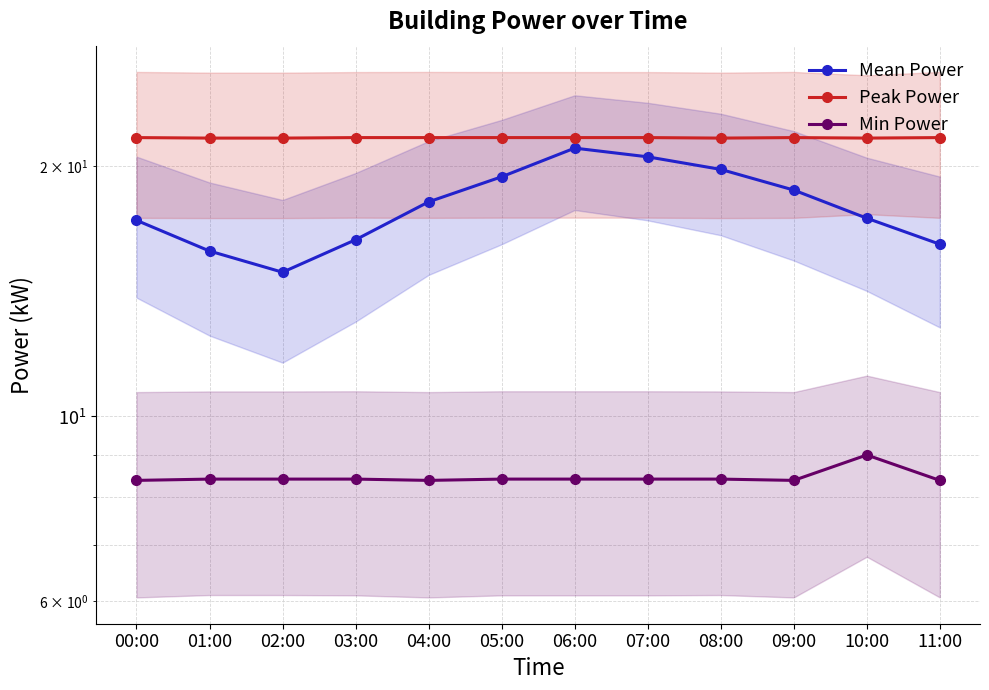

List the labels in order of Peak Power value, smallest first.

01:00, 02:00, 08:00, 10:00, 00:00, 03:00, 04:00, 05:00, 06:00, 07:00, 09:00, 11:00